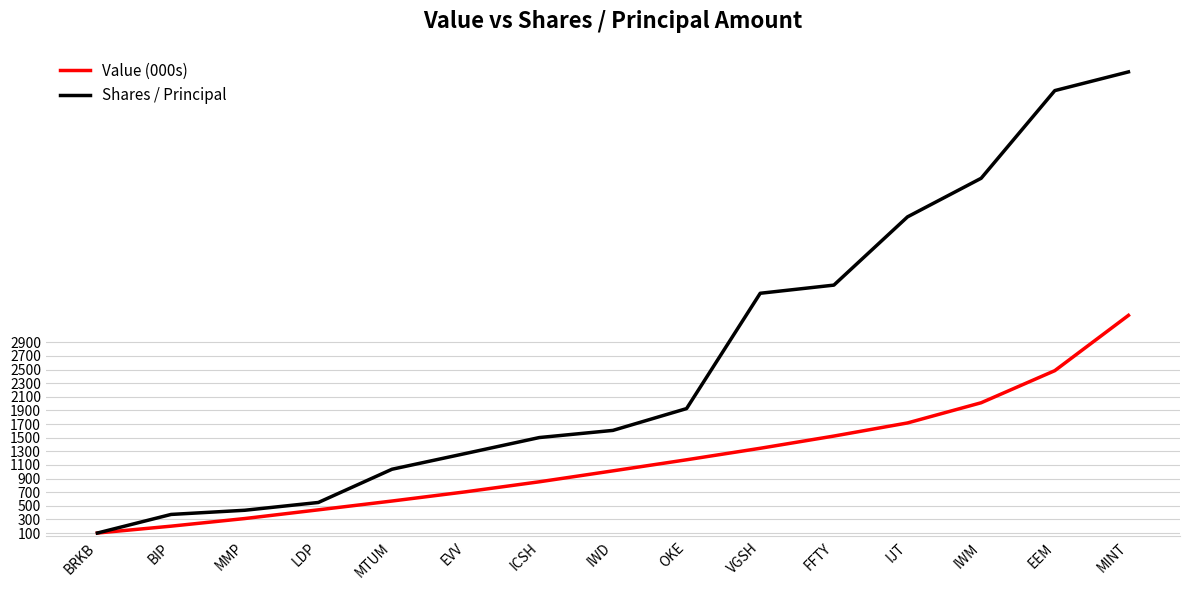

Which series has the largest total across all categories?

Shares / Principal